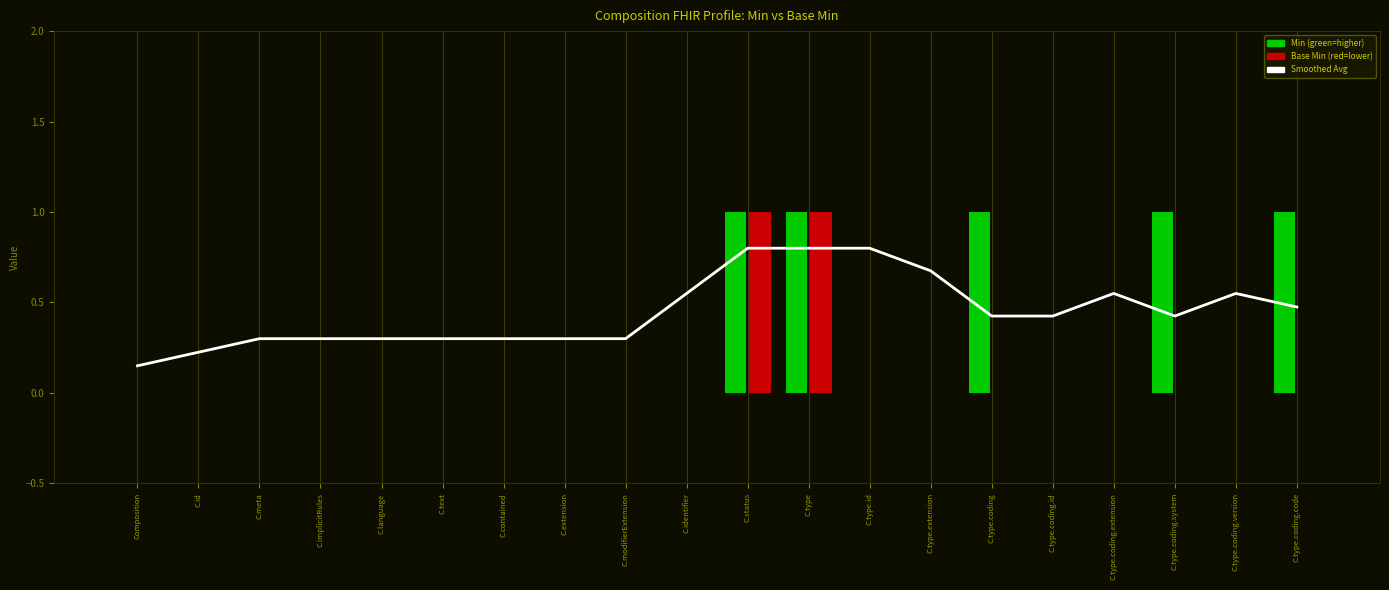

True or false: Base Min has a value of -0.5 at C.type.coding.code.

False